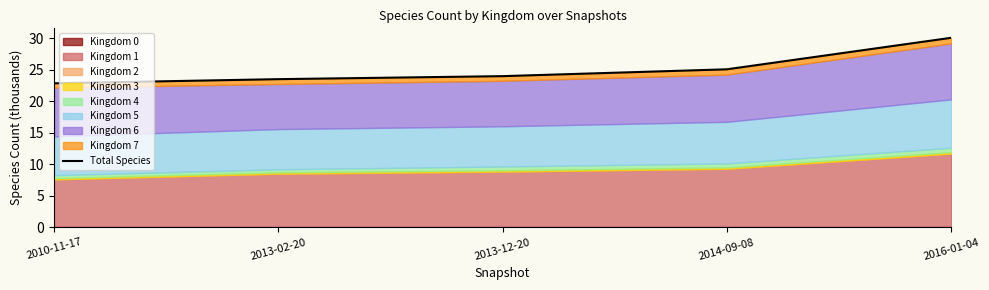

What is the label of the 4th point from the left?

2014-09-08